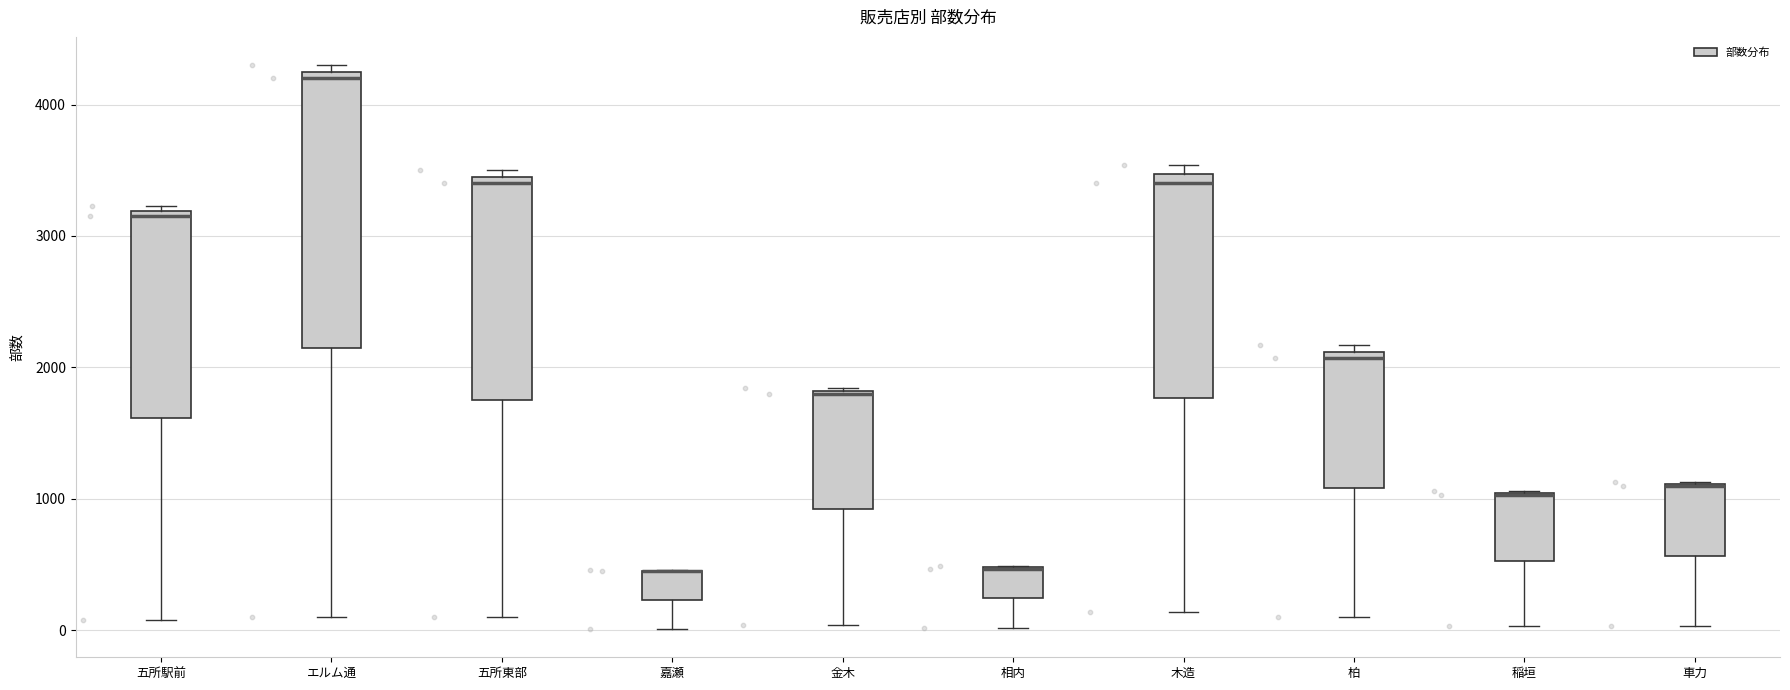

Which box is the tallest, from its lower edge to its upper edge?

エルム通